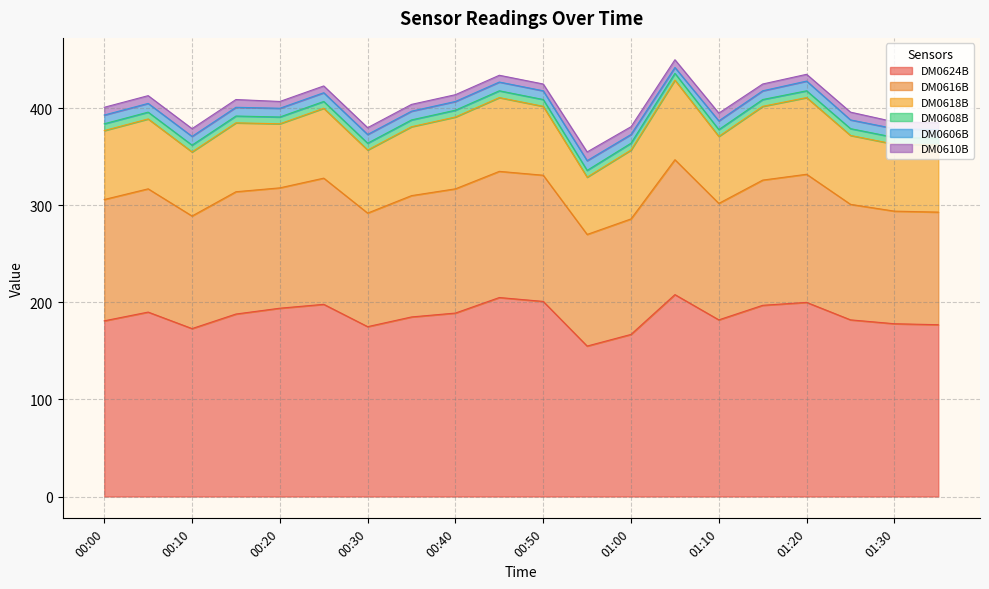

How many categories are shown in the chart?

20